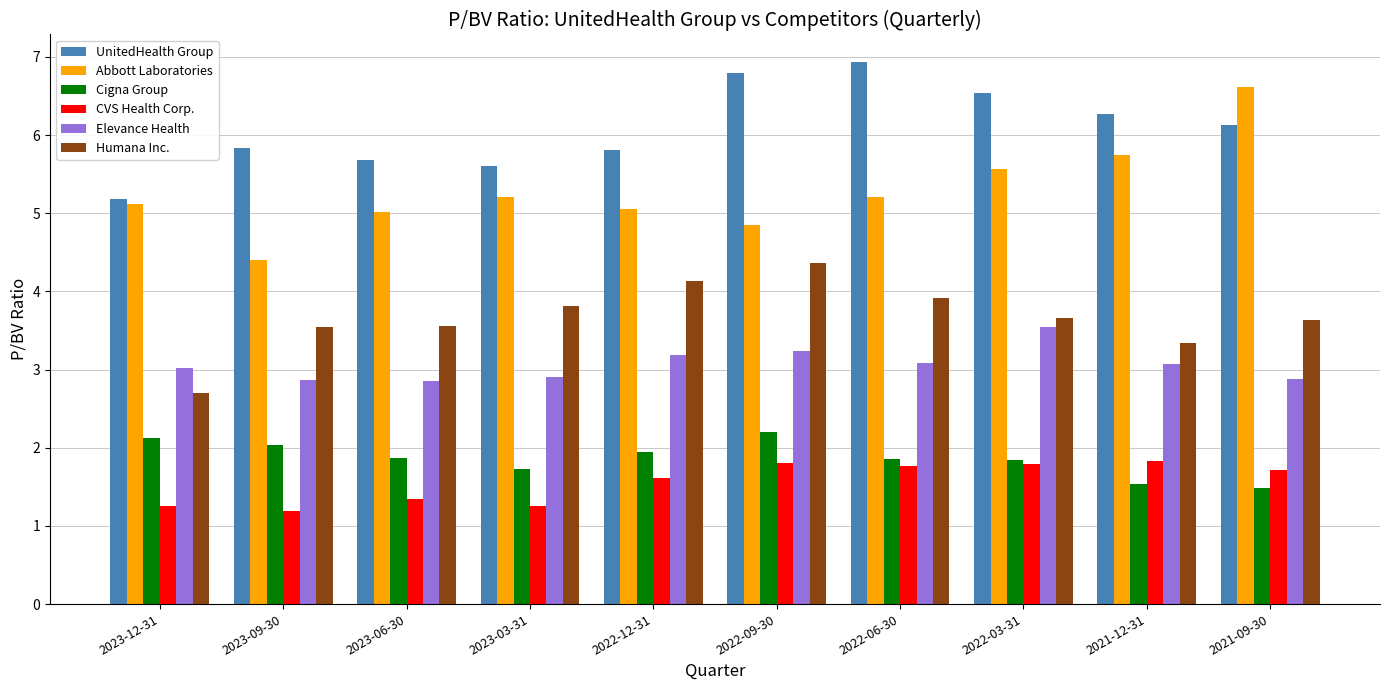

What is the sum of the Humana Inc. values at 2023-12-31 and 2022-03-31?

6.4